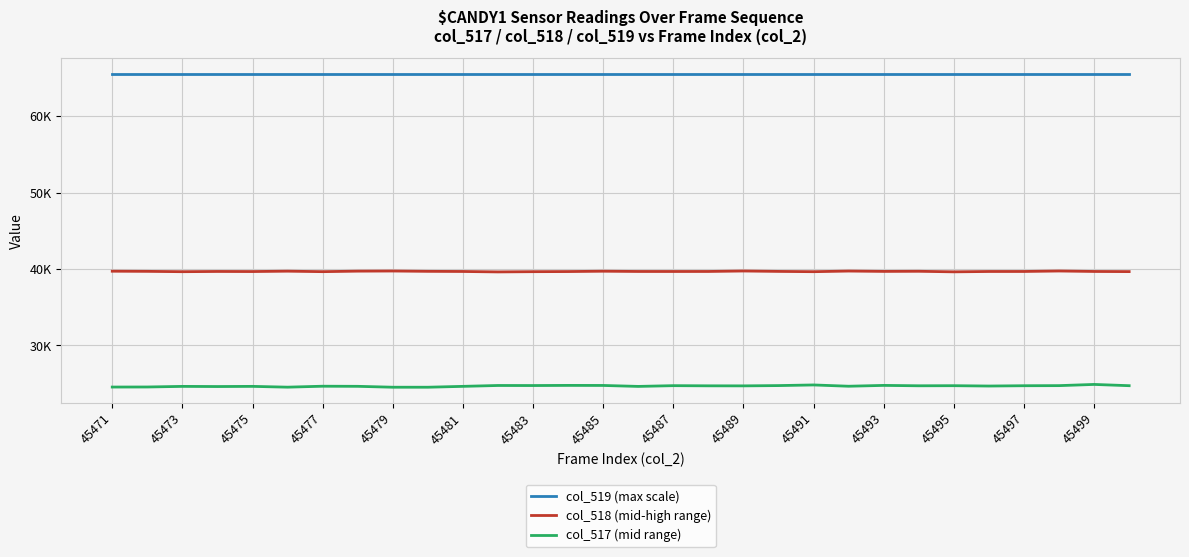

What is the sum of all col_517 (mid range) values?

740662